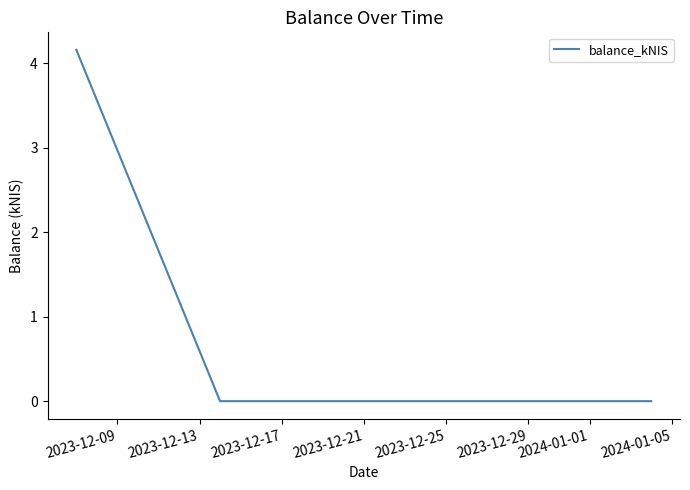

What is the greatest value displayed?

4.2